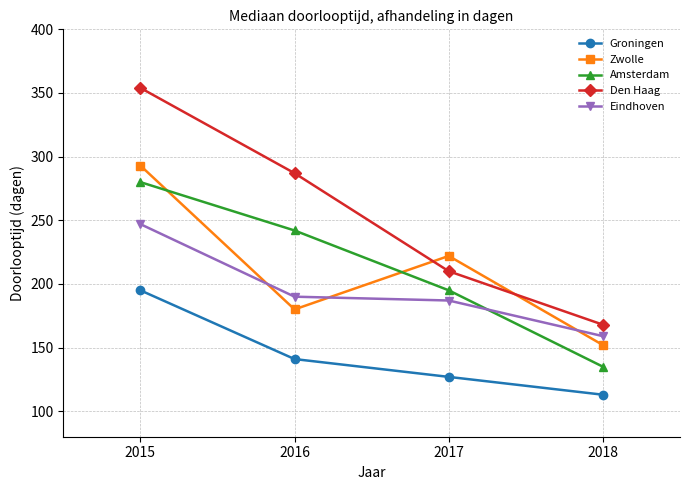

True or false: Zwolle has more than 0 interior local peaks.

True